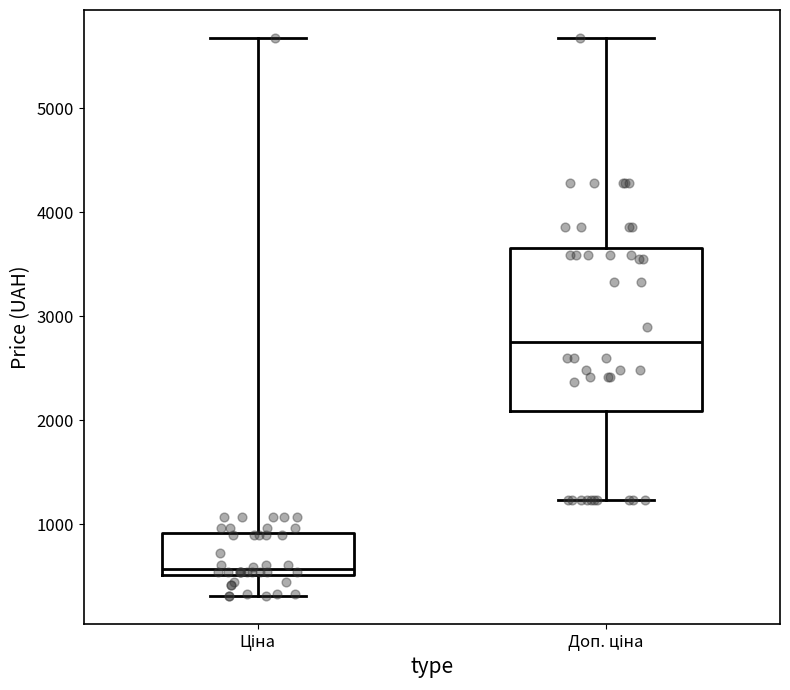

Which box is the tallest, from its lower edge to its upper edge?

Доп. ціна